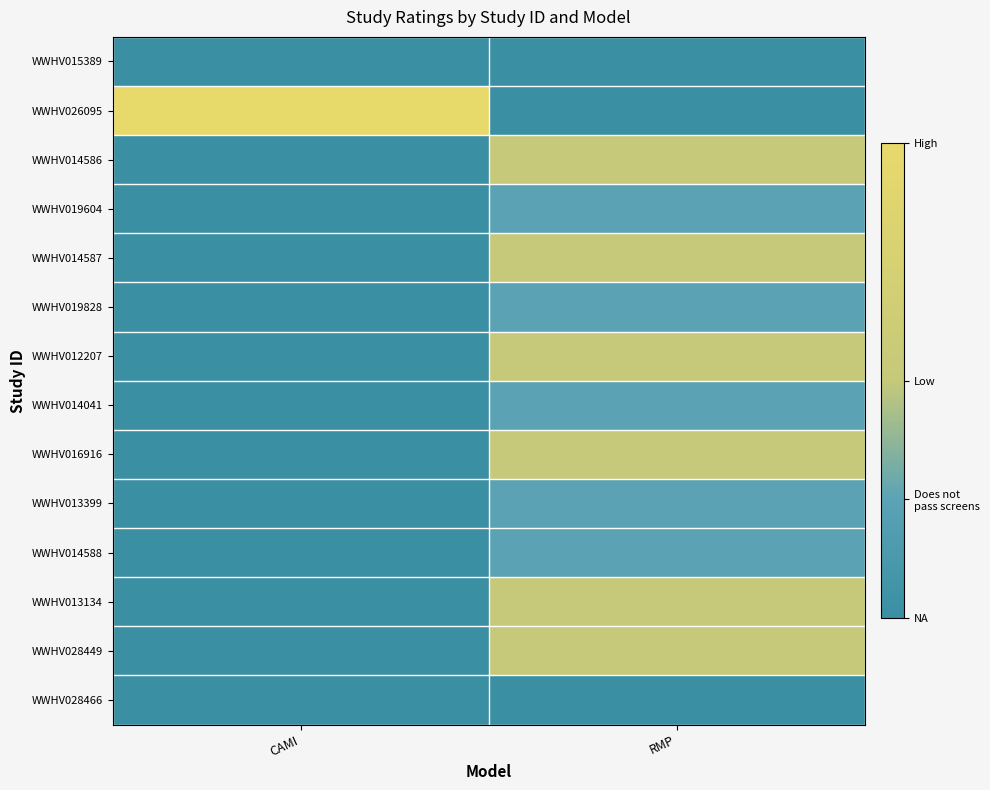

How many values in WWHV026095 are above zero?

1